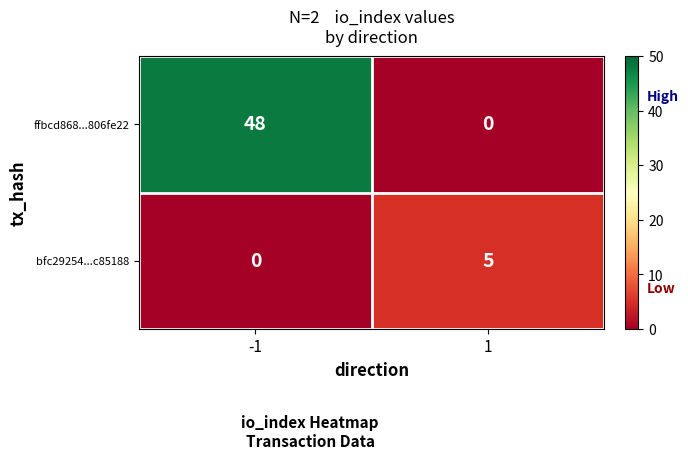

Rank the series at -1 from highest to lowest value.

ffbcd868...806fe22, bfc29254...c85188